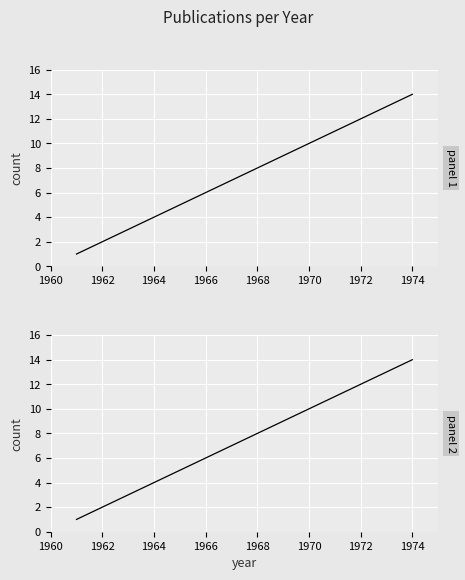

Which has a higher value, 1960 or 1962?

1962